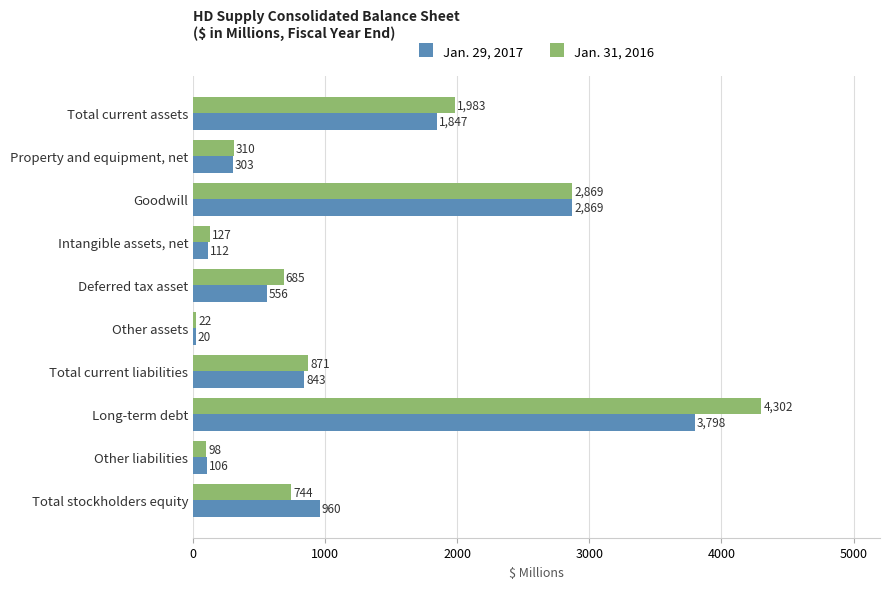

What is the minimum value for Jan. 31, 2016?

22